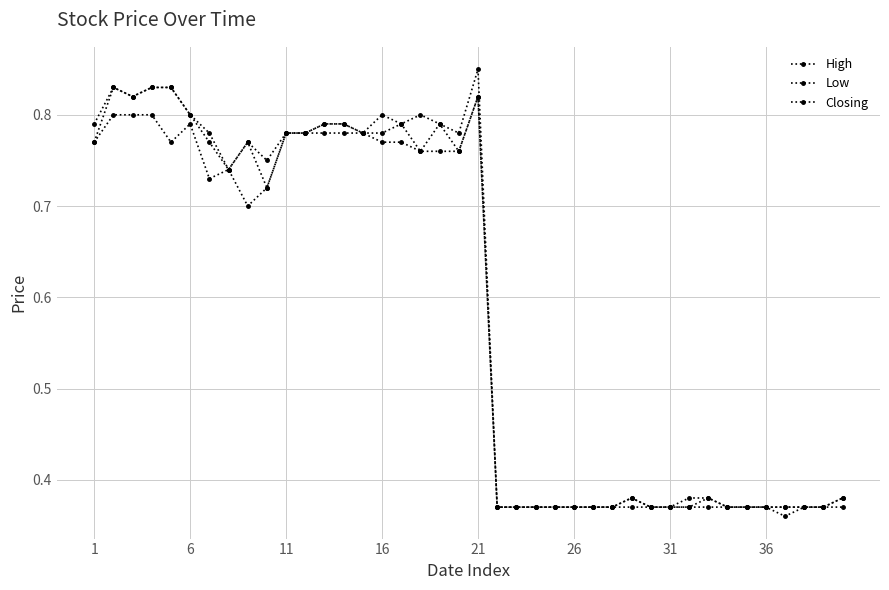

Is this an area chart (filled region under the line)?

No